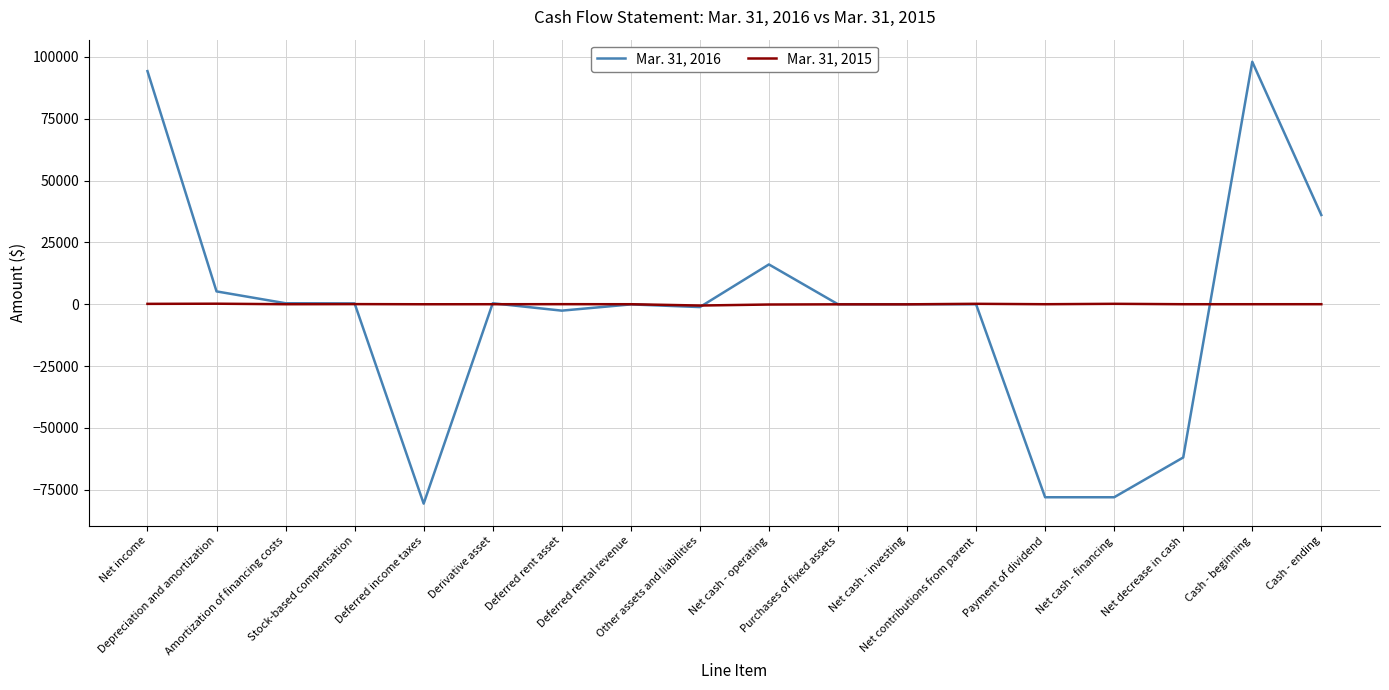

At which label is Mar. 31, 2016 closest to 8708?

Depreciation and amortization